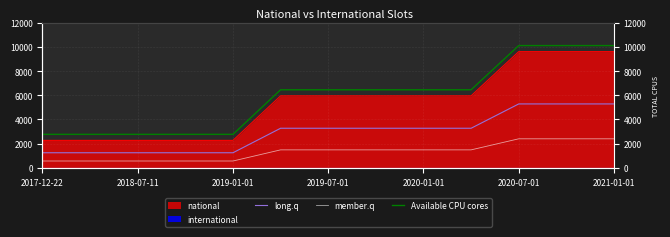

What is the lowest value of the member.q series?

568.0